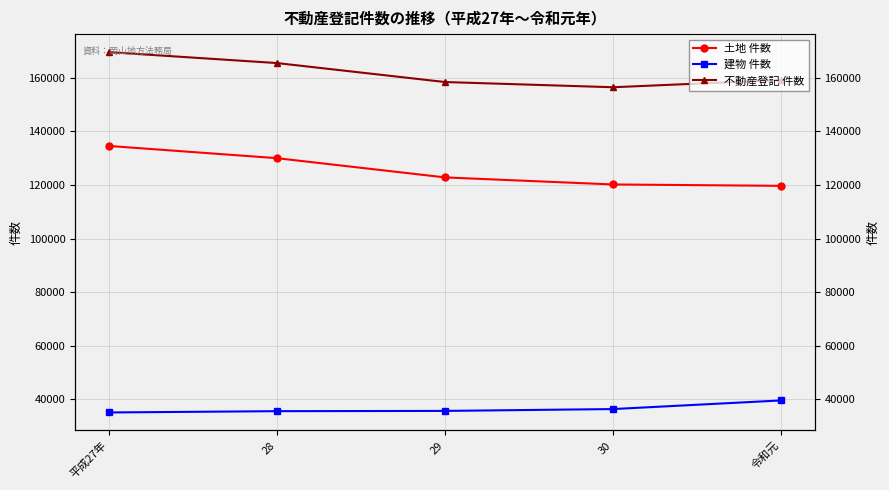

True or false: 建物 件数 and 土地 件数 cross at least once.

False